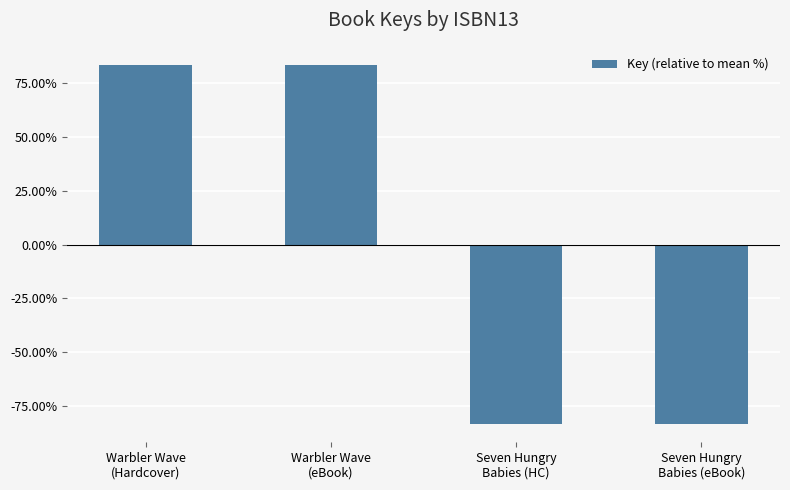

What is the label of the 3rd bar from the left?

Seven Hungry
Babies (HC)